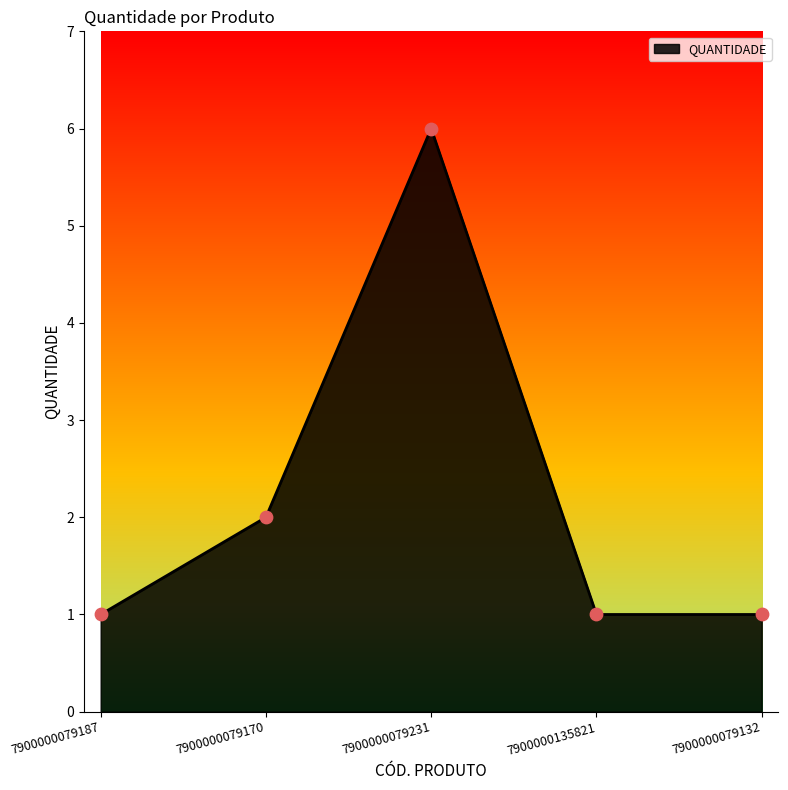

What is the change in value from 7900000079231 to 7900000135821?

-5